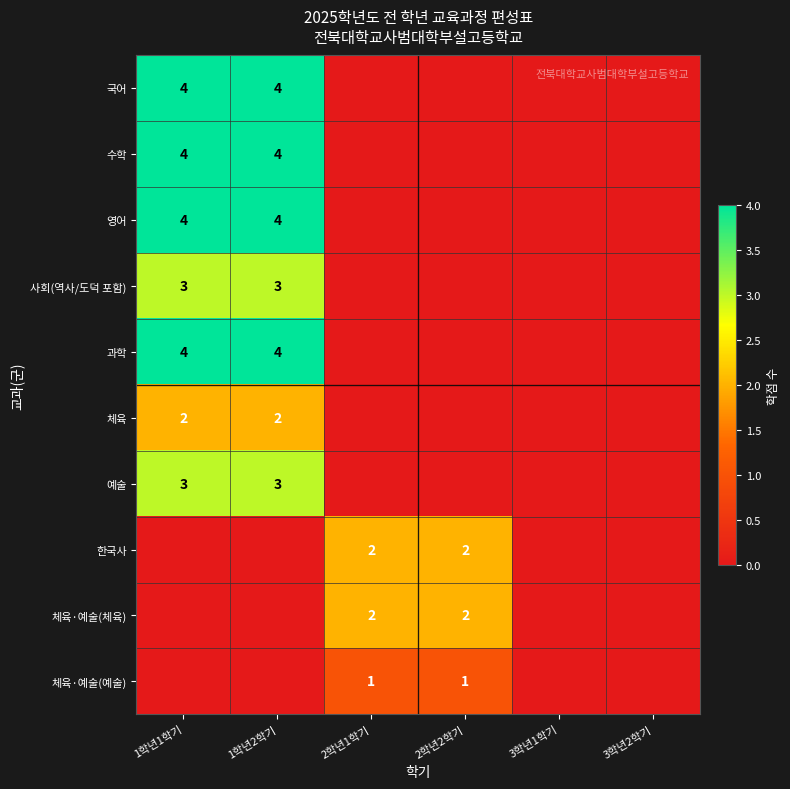

Which category has the highest value across all series?

1학년1학기